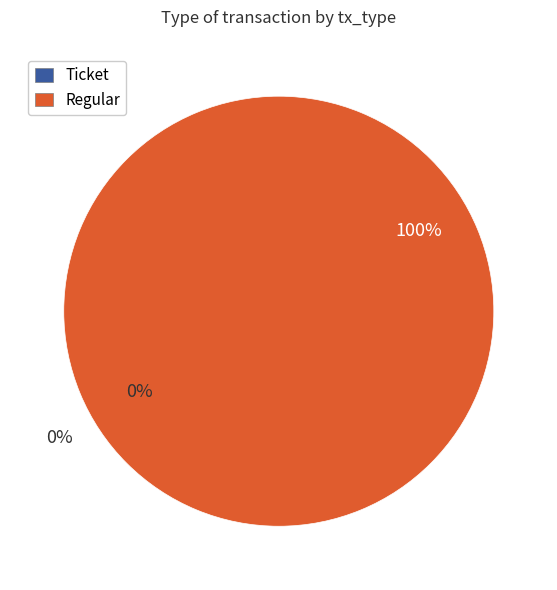

Which category has the biggest portion of the pie?

Regular